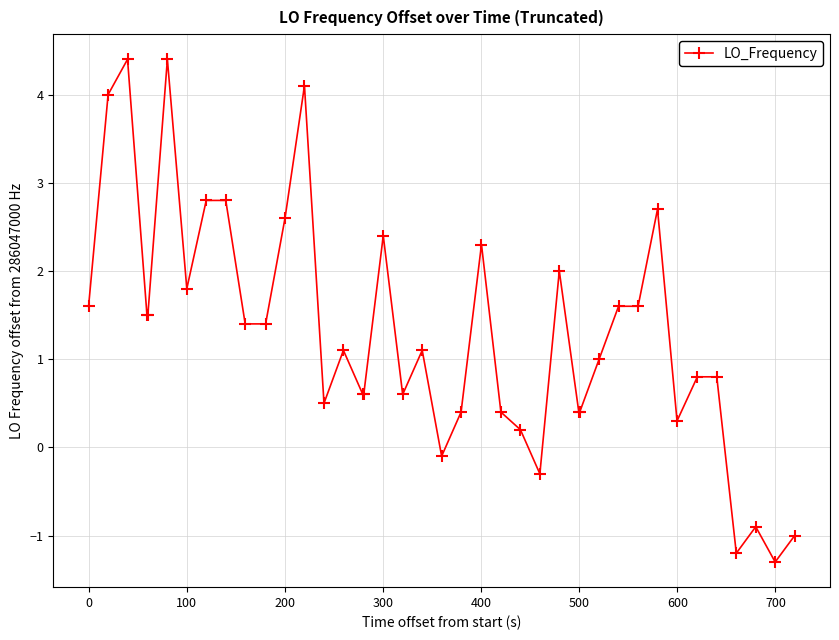

How many positive values are there?

34